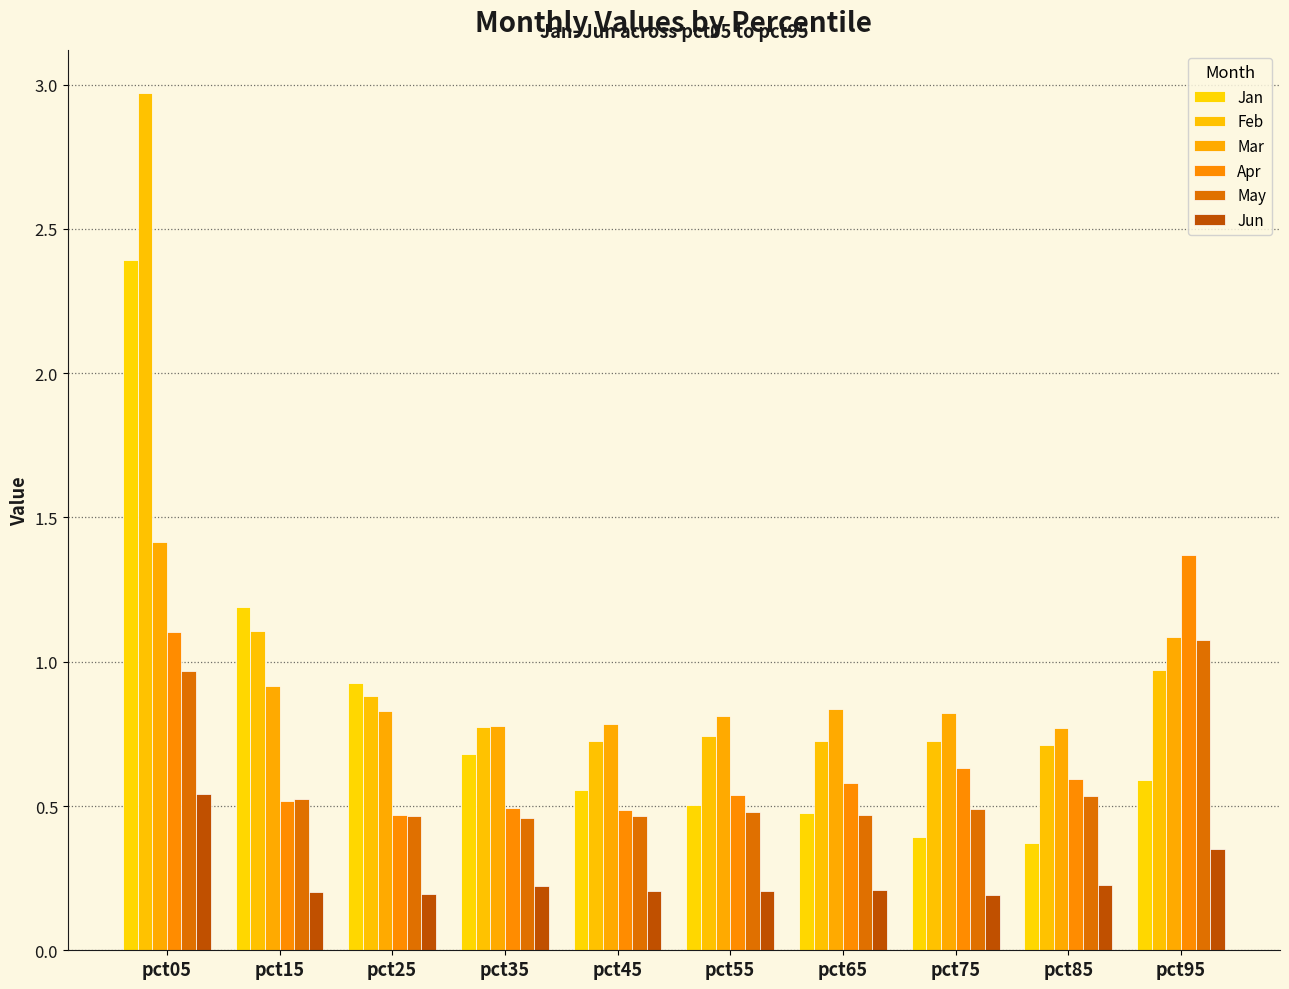

What is the value of the May bar at the 8th from the left?

0.5